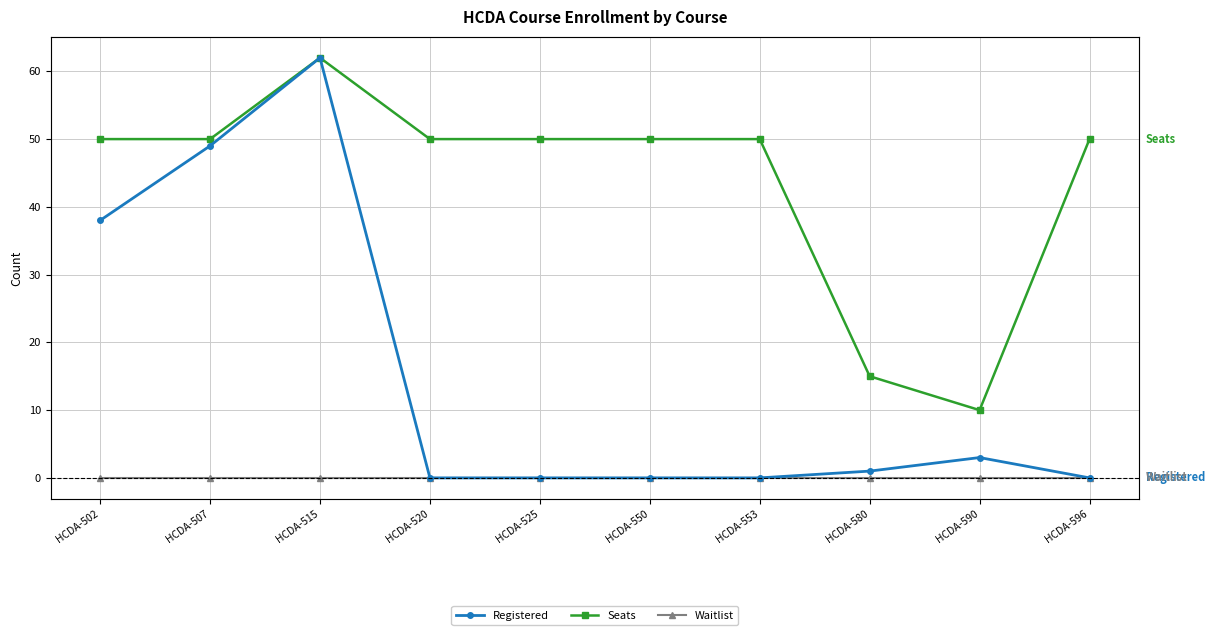

What is the sum of all Seats values?

437